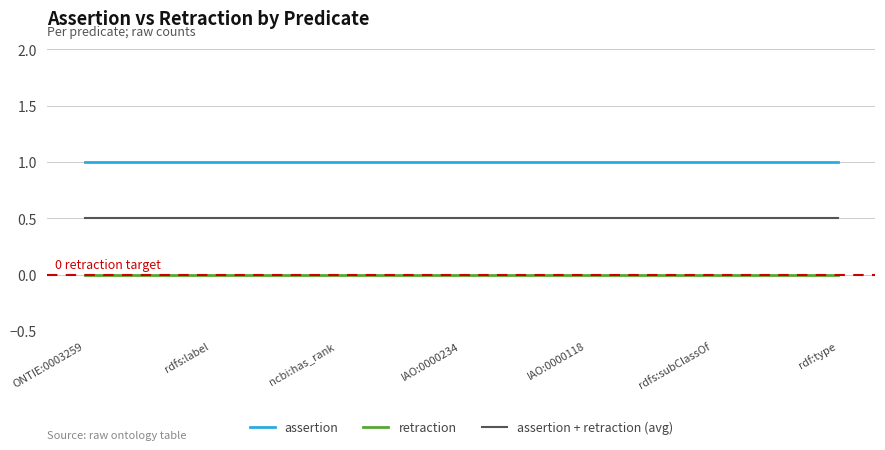

True or false: assertion has a value of 0.5 at ncbi:has_rank.

False